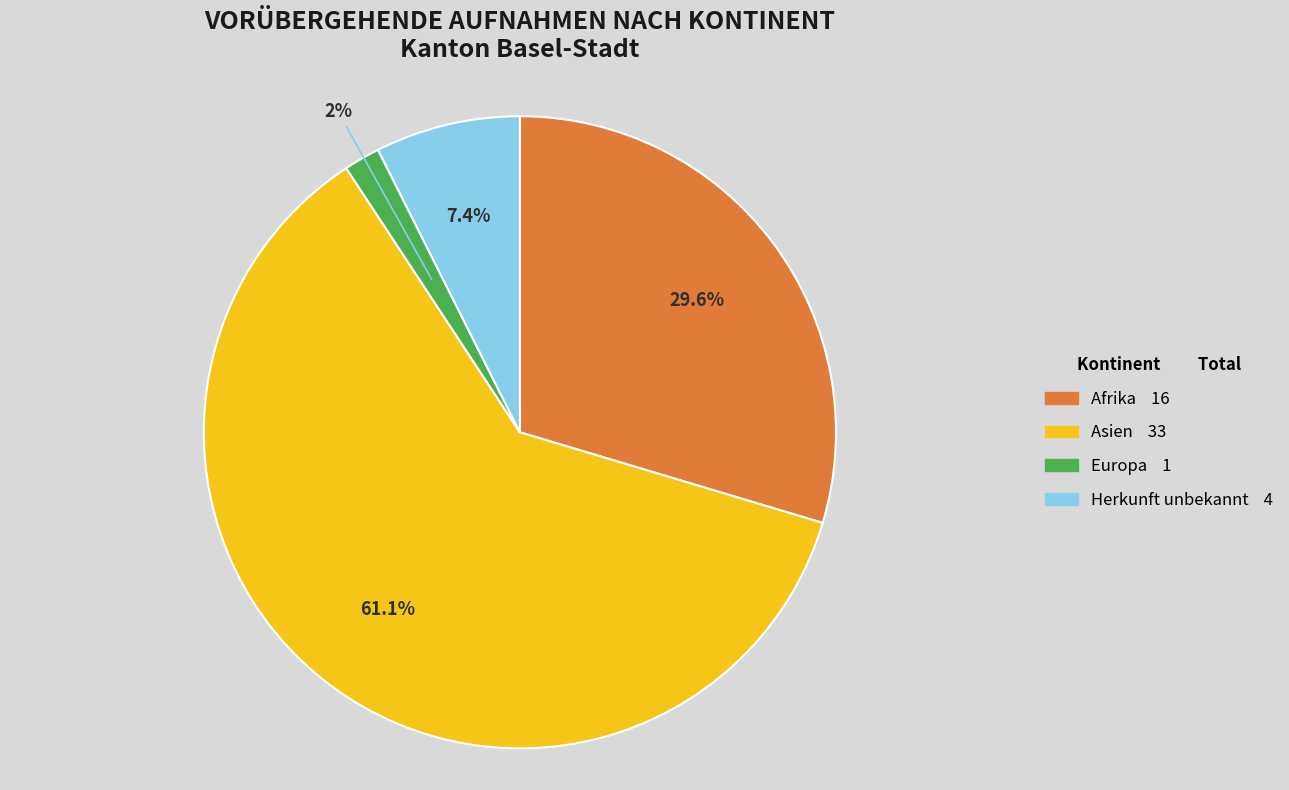

Which has a higher value, Europa or Herkunft unbekannt?

Herkunft unbekannt